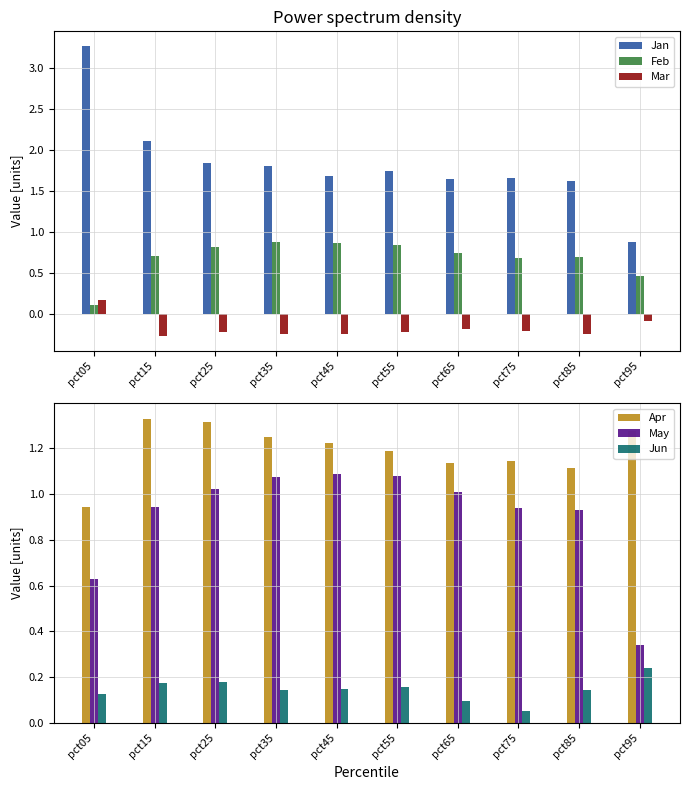

What is the maximum value for Feb?

0.9